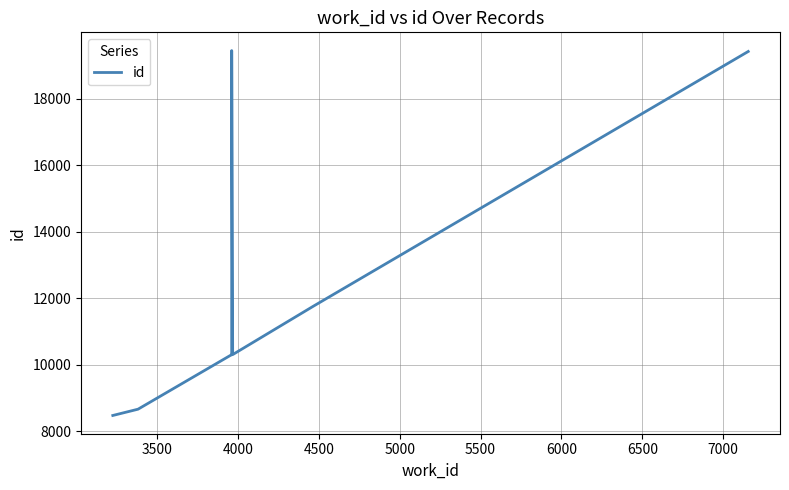

Does the chart display data point markers on the line(s)?

No